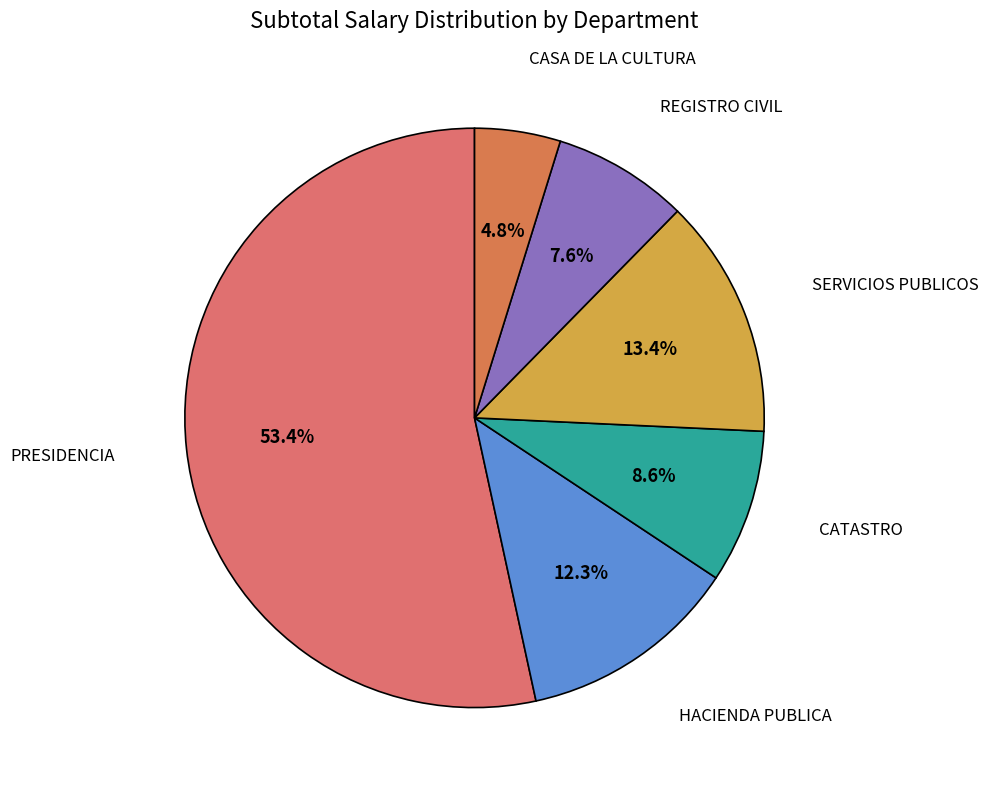

To the nearest percent, what portion does CASA DE LA CULTURA represent?

5%